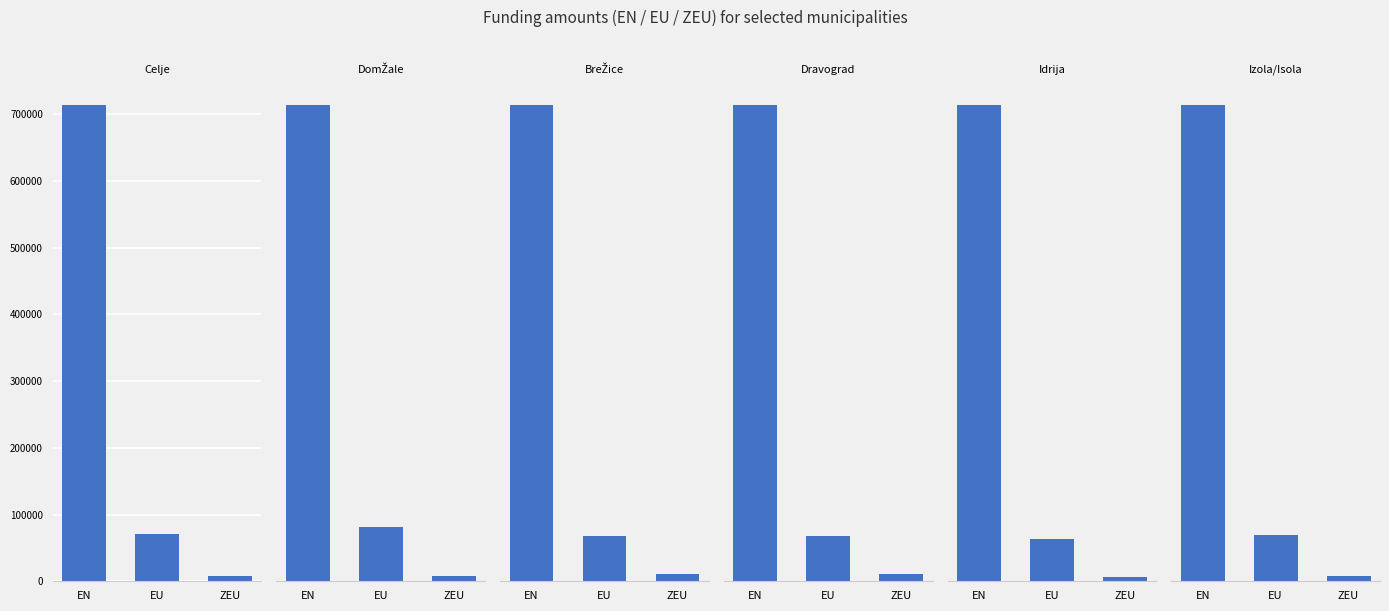

What is the minimum value shown in the chart?

2539.8